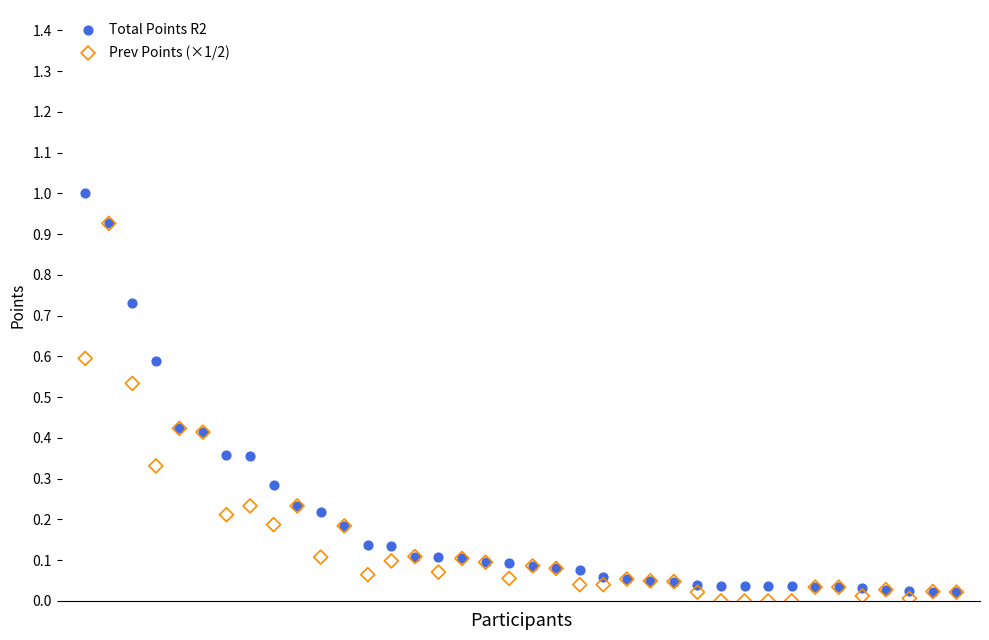

Which series reaches the maximum Y coordinate?

Total Points R2